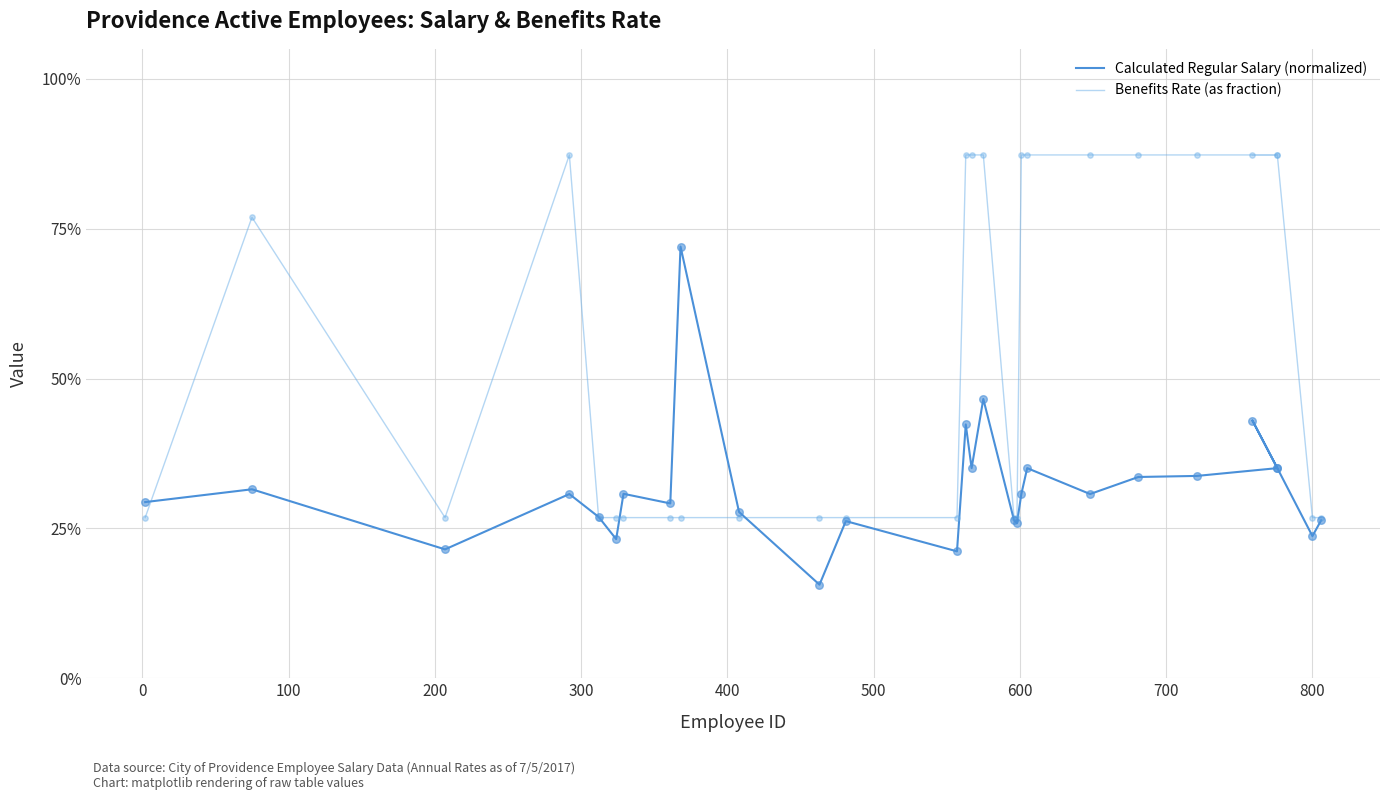

Is the value of Benefits Rate (as fraction) at 500 greater than the value of Calculated Regular Salary (normalized) at 900?

Yes